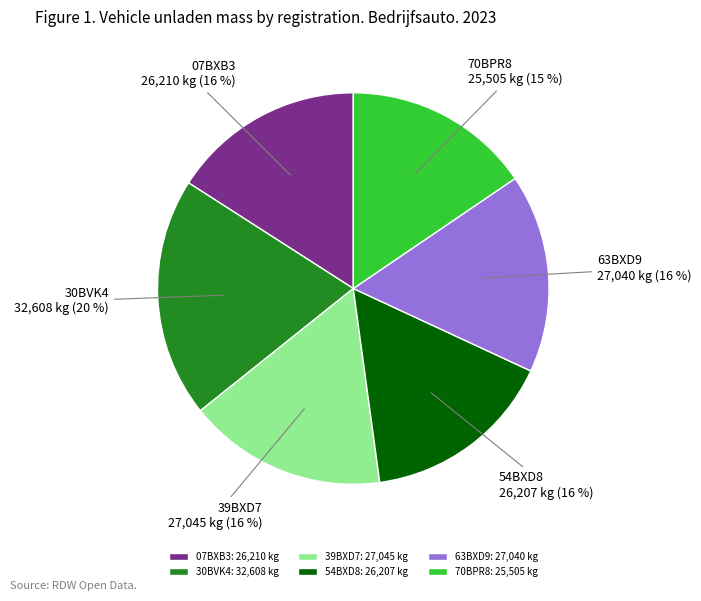

How many segments does this pie chart have?

6